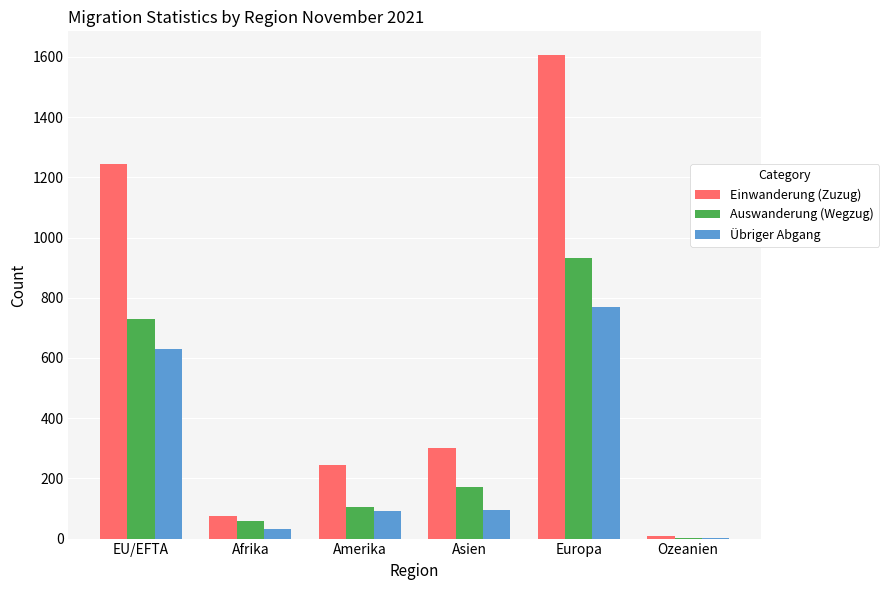

Count the number of categories in the chart.

6